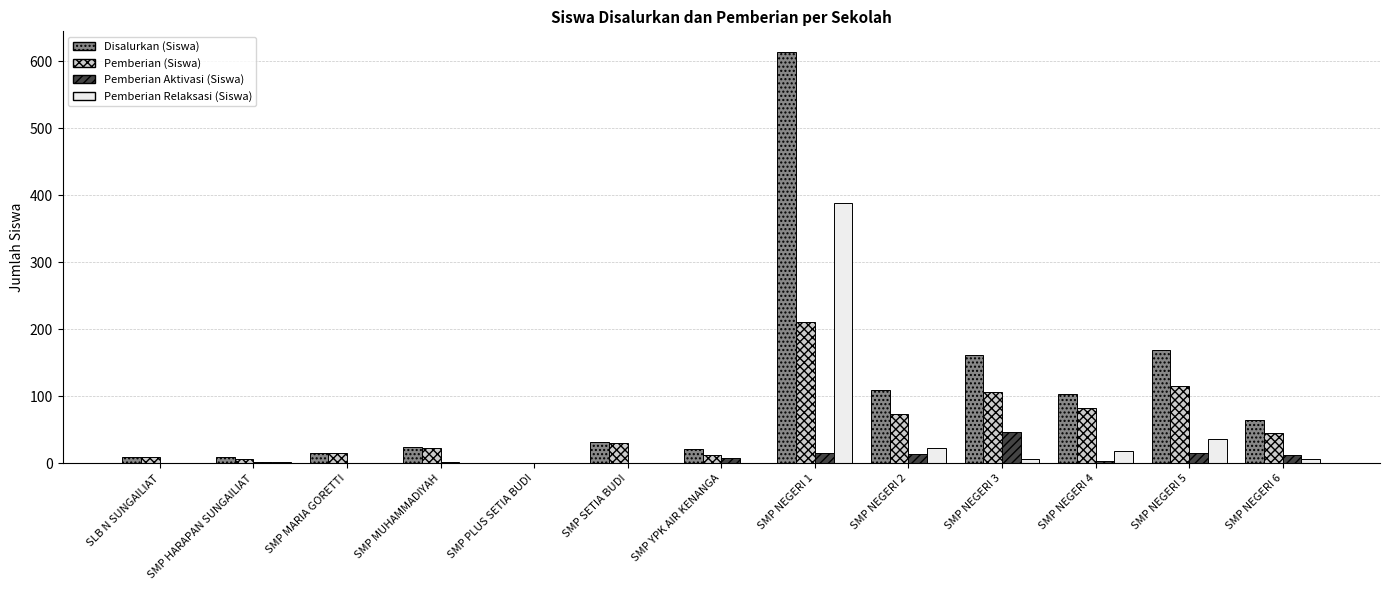

What is the difference between the Pemberian (Siswa) values at SMP HARAPAN SUNGAILIAT and SMP NEGERI 6?

40